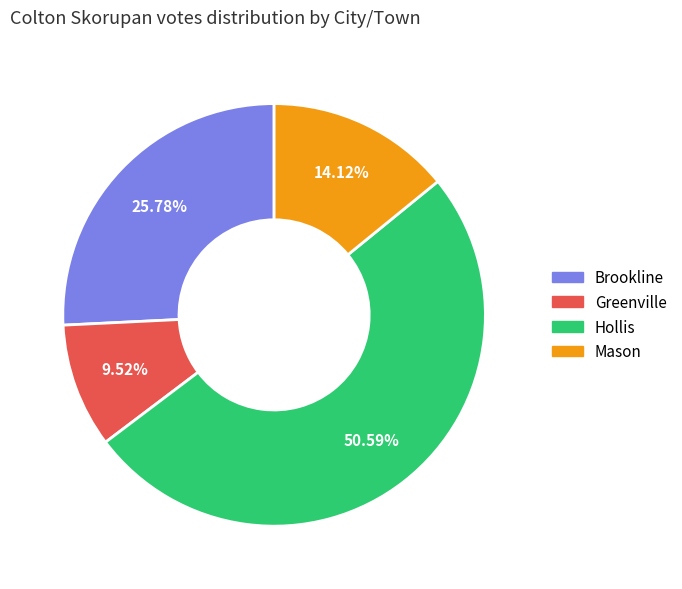

Which category has the biggest portion of the pie?

Hollis